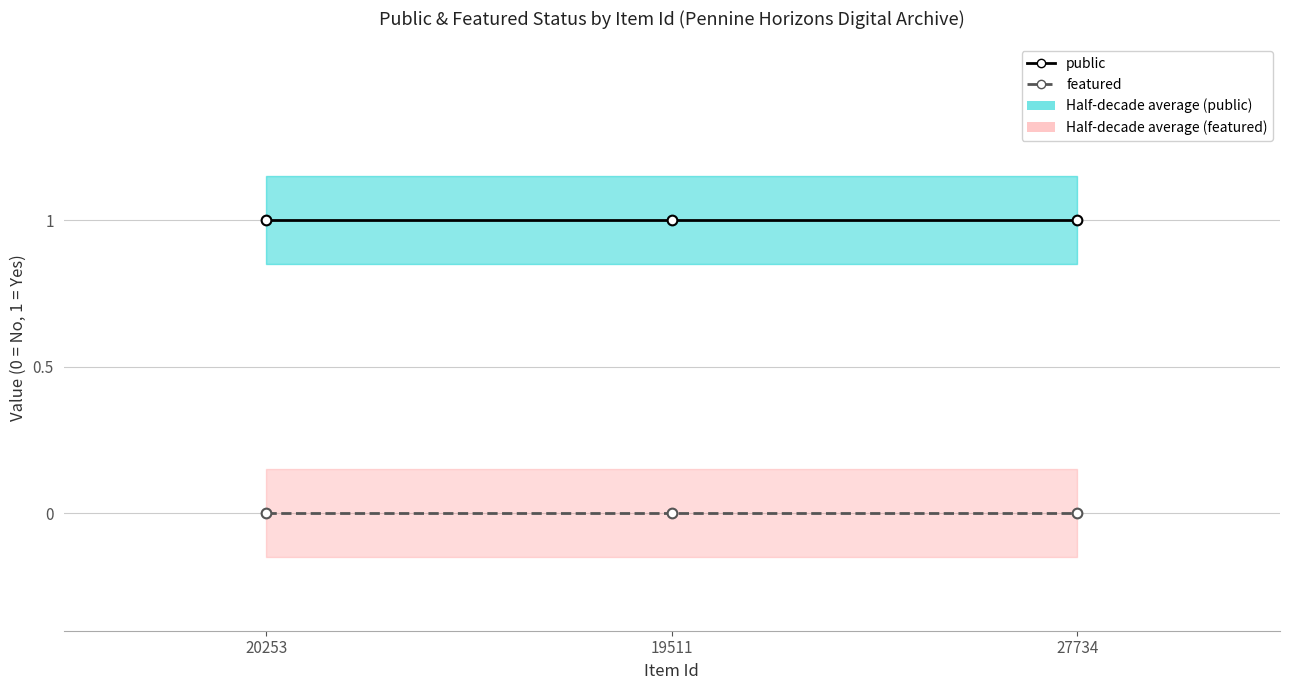

What is the label of the 2nd point from the right?

19511